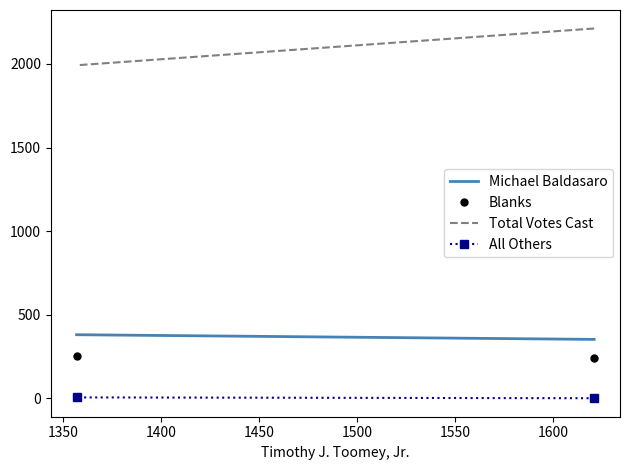

The value of Michael Baldasaro at 1350 is 119. True or false?

False